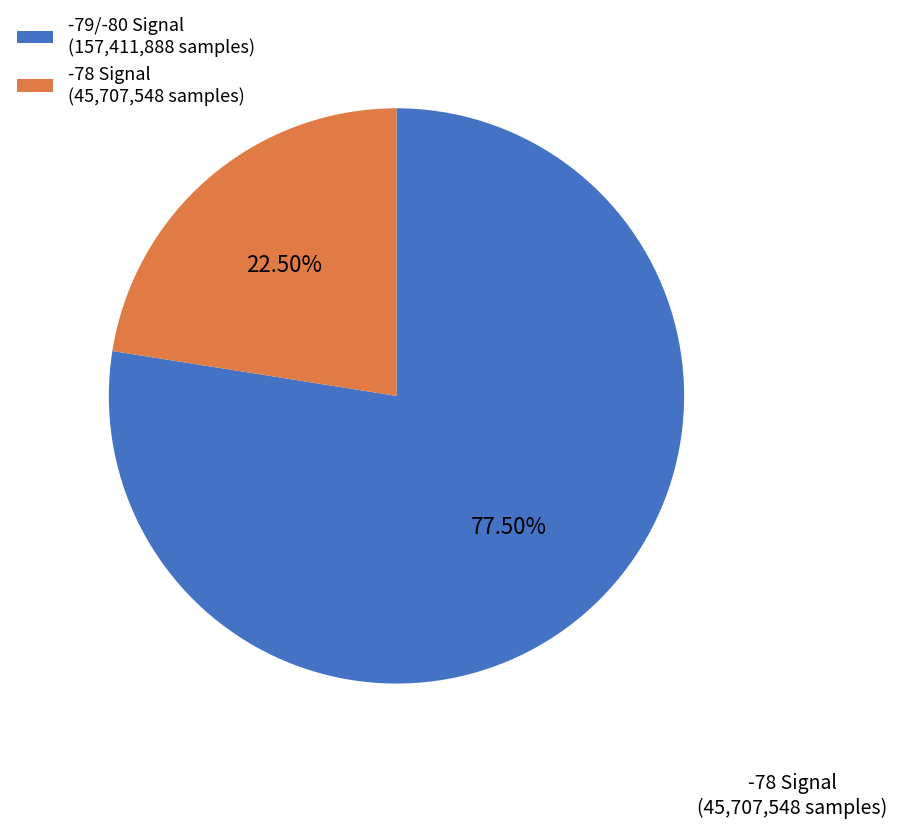

Is there any slice that represents more than half of the pie?

Yes